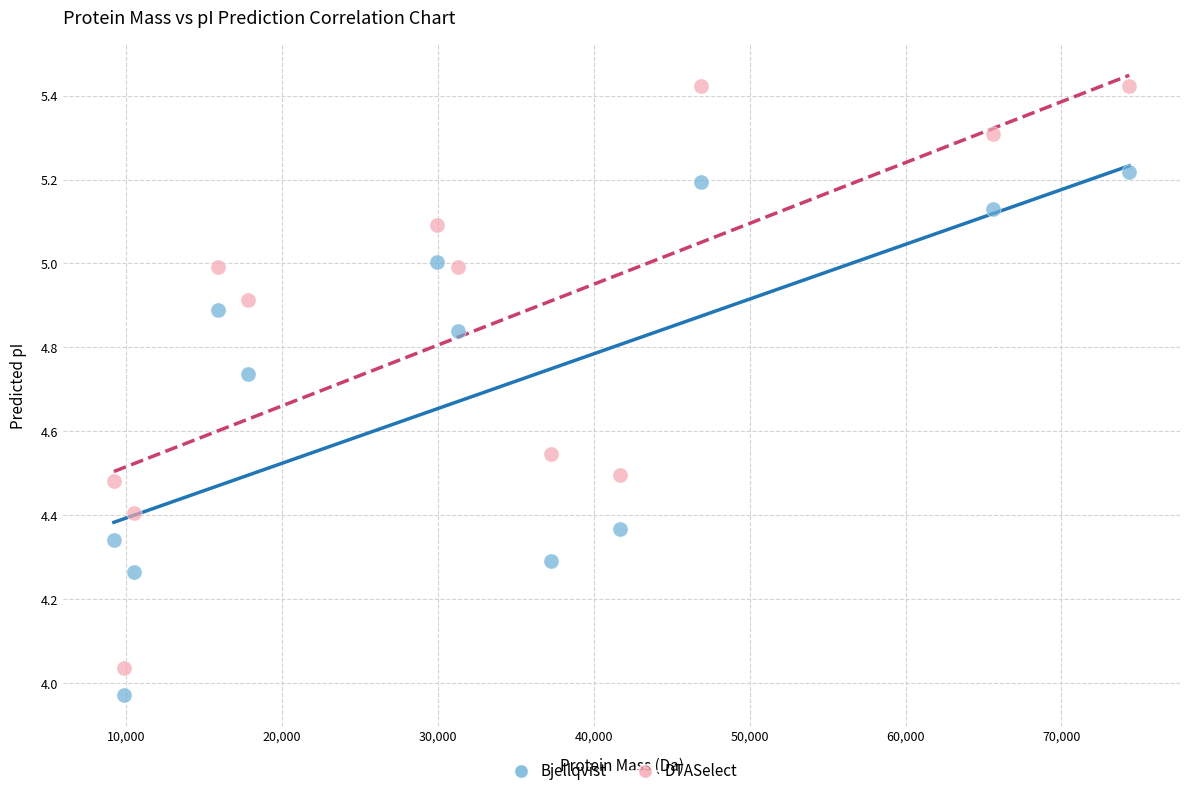

Which series has the widest spread of Y values?

DTASelect